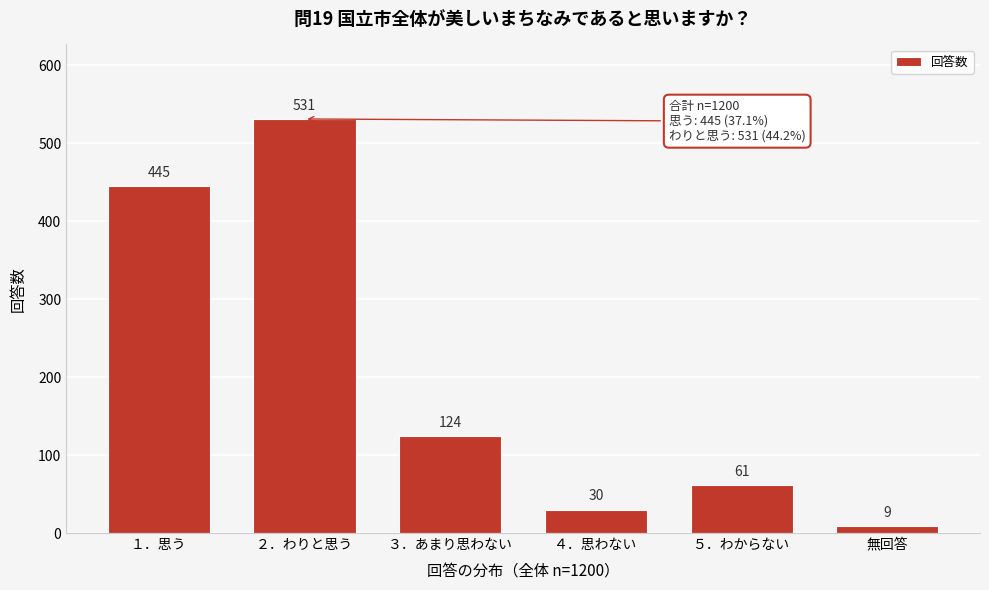

Reading left to right, list all the values displayed in this chart.

１．思う=445	２．わりと思う=531	３．あまり思わない=124	４．思わない=30	５．わからない=61	無回答=9